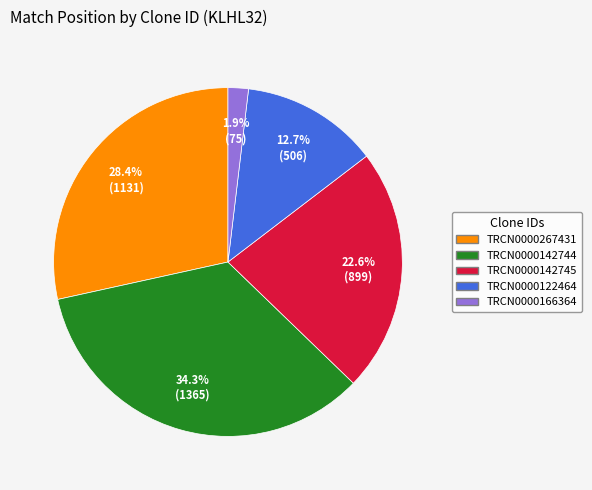

Is it true that TRCN0000142744 is 34% of the pie?

True